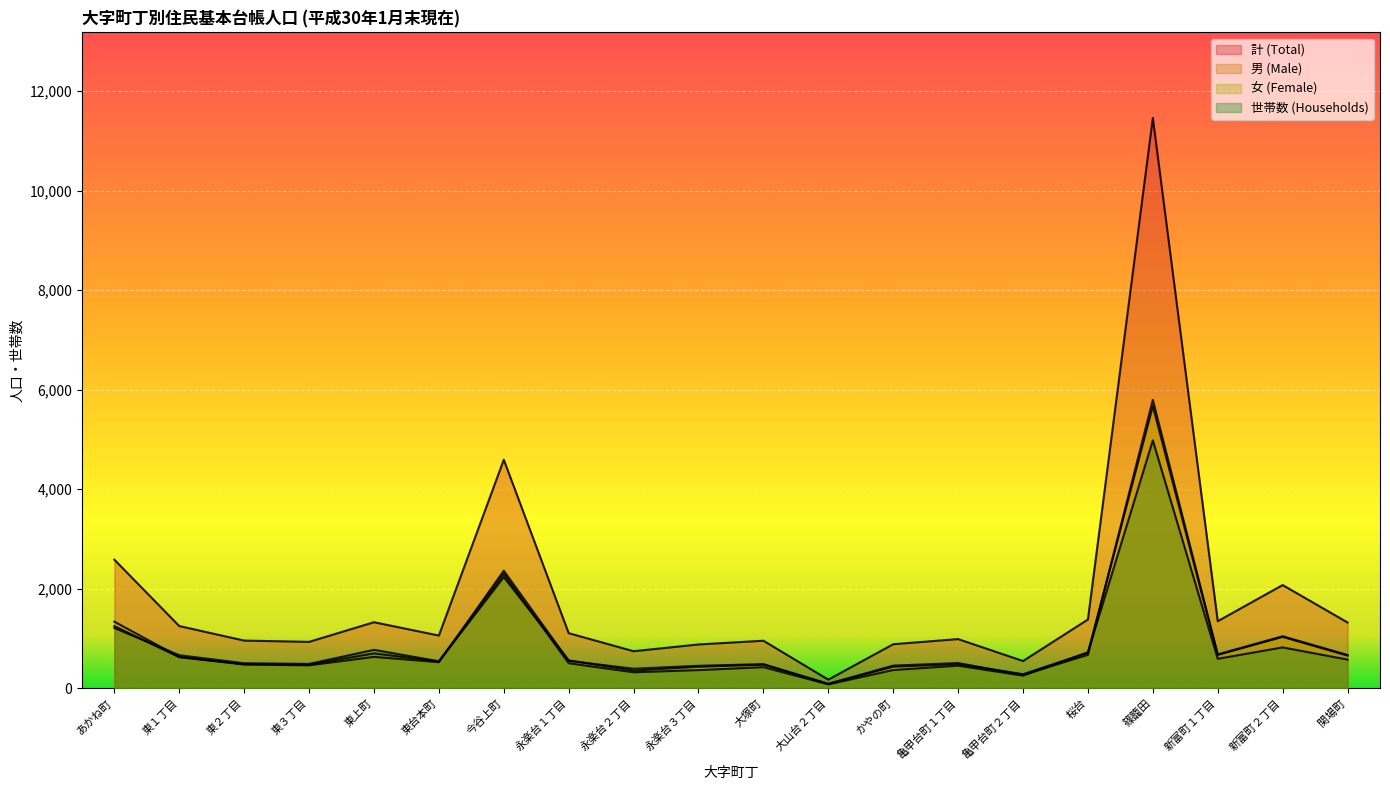

What is the label of the 18th point from the right?

東２丁目